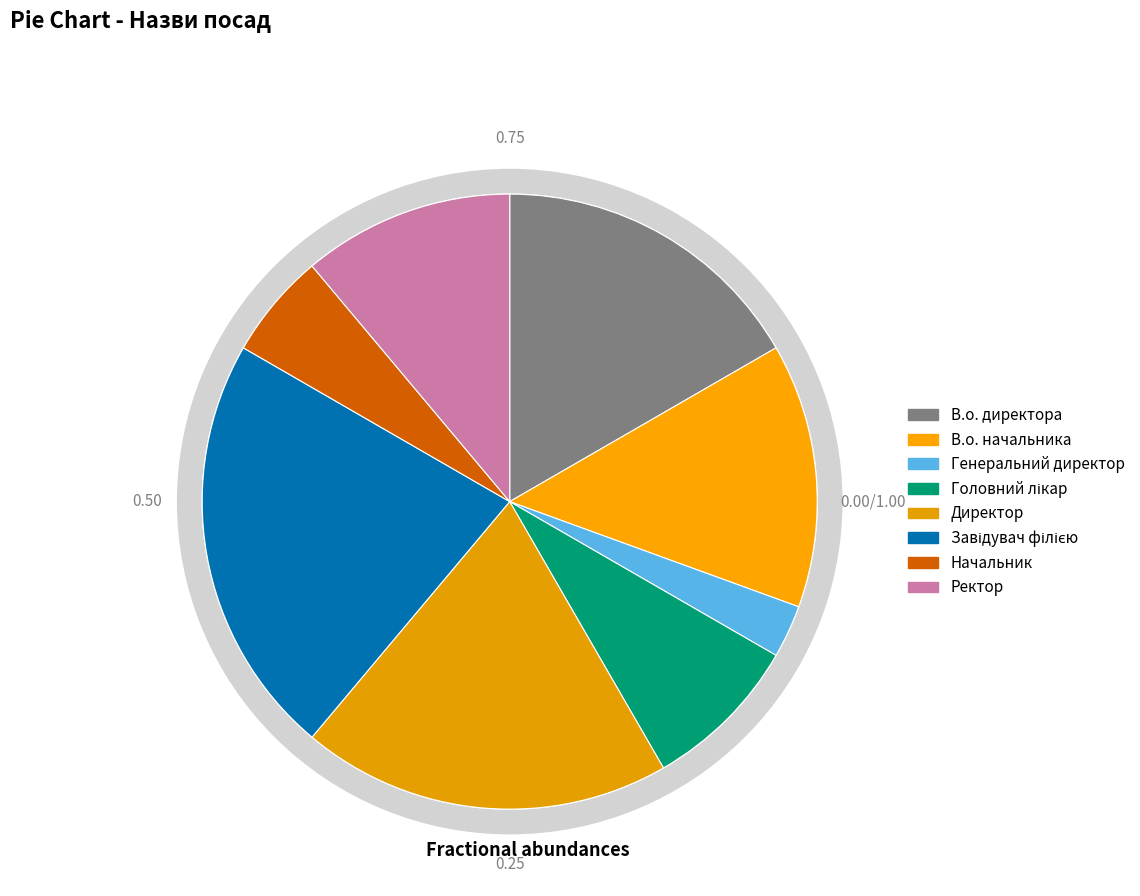

To the nearest percent, what is the average slice percentage?

12%